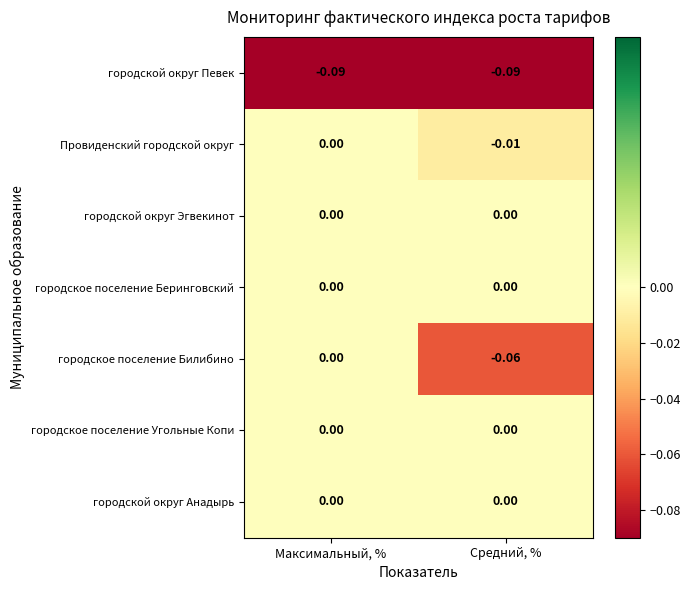

How many series are shown in this chart?

7